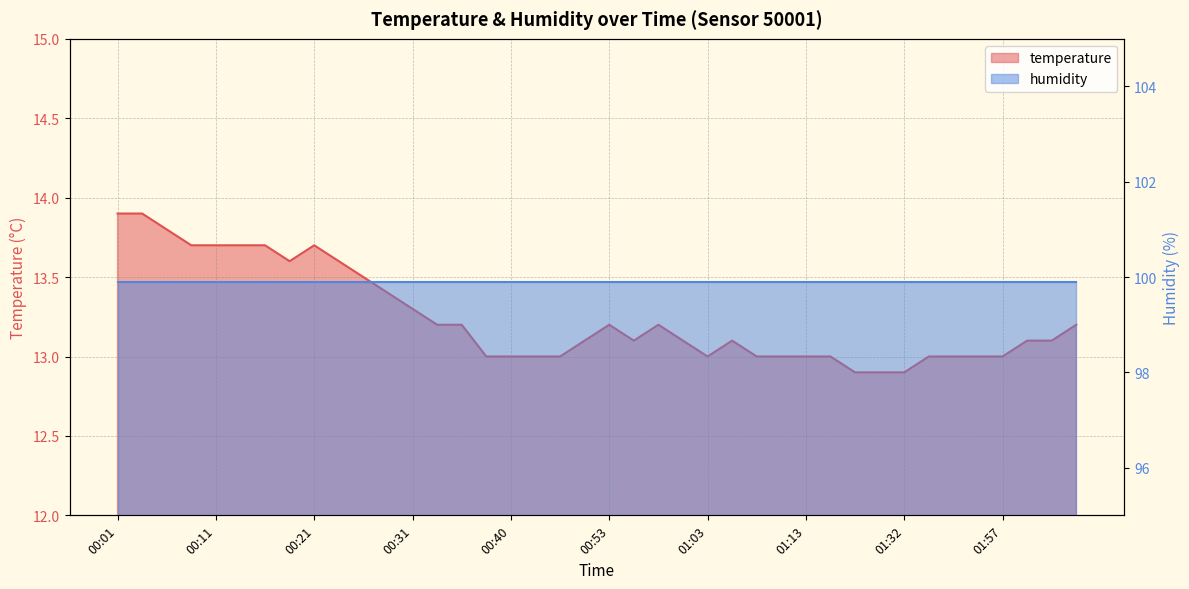

Read the value at 01:32.

12.9